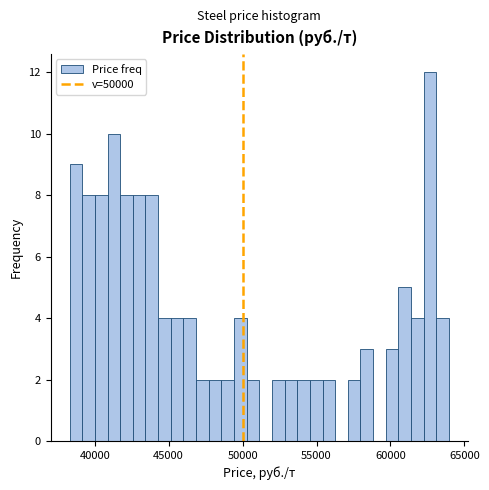

Read against the x-axis, roughly where is the centre of the tallest bar?

62500